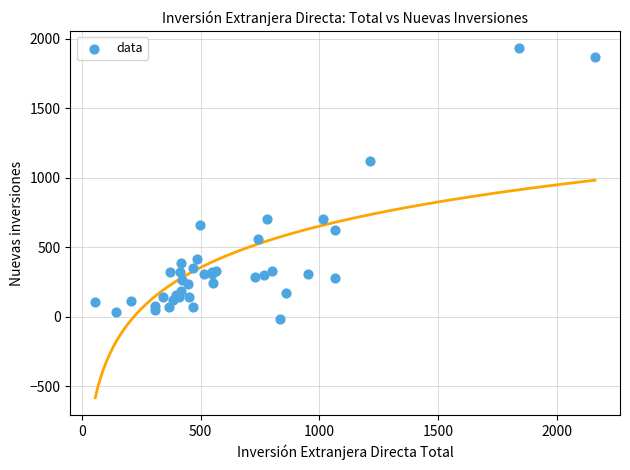

What Y value in the scatter plot is closest to 958?

1123.9